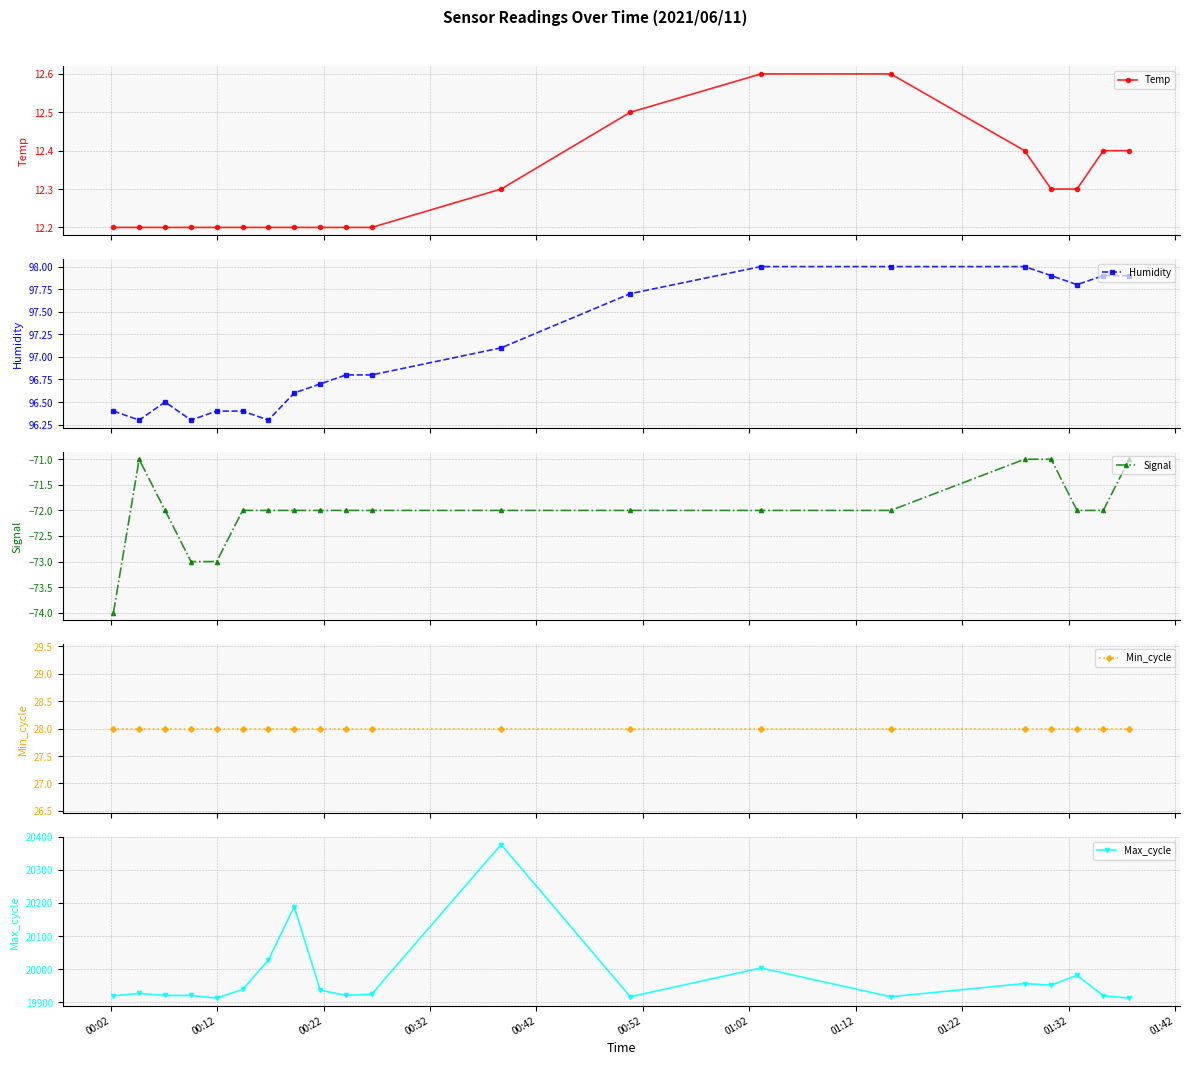

What is the highest value of the Humidity series?

98.0